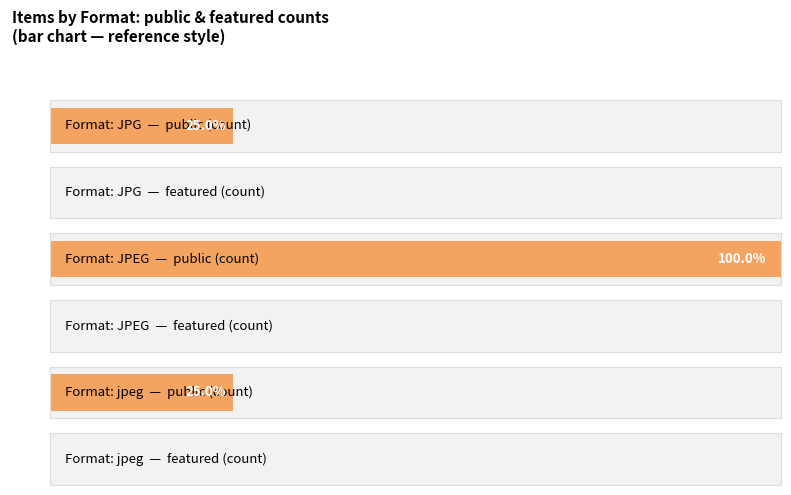

What is the spread (max minus min) of values at jpeg?

1